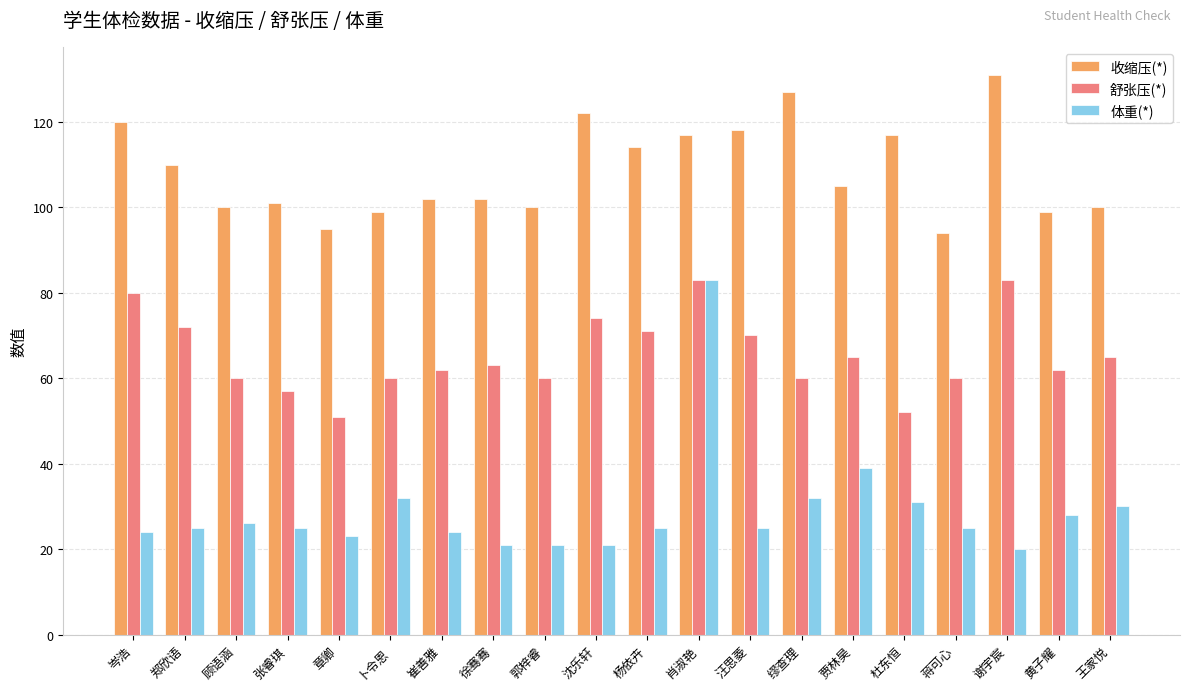

Which series has the largest total across all categories?

收缩压(*)